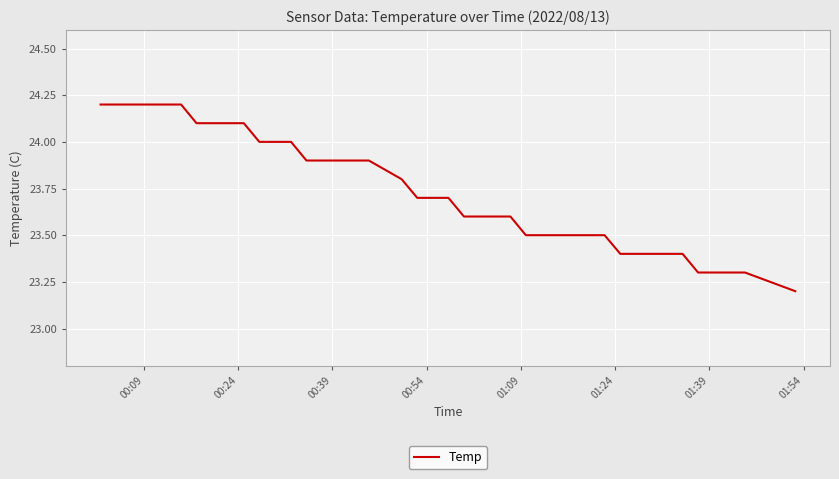

What is the difference between the maximum and minimum values?

1.0